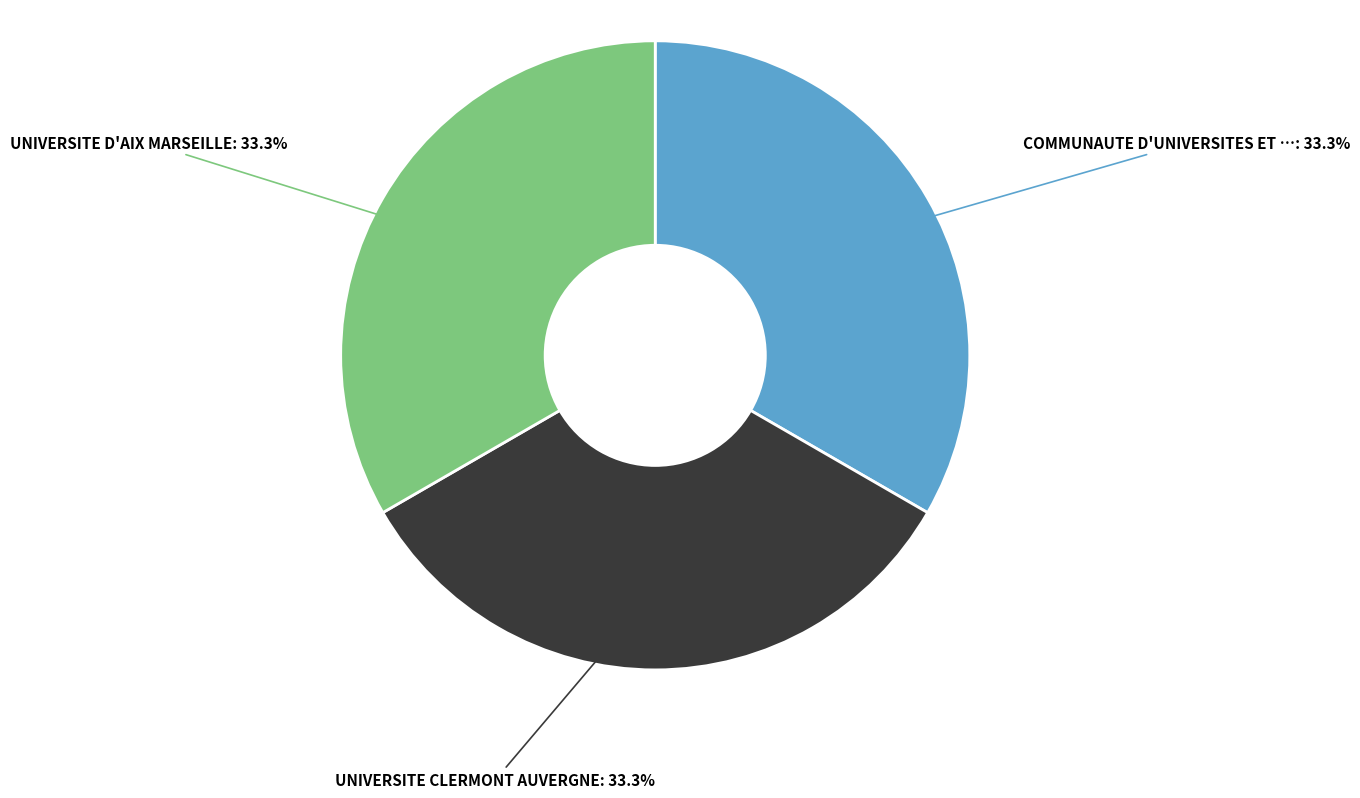

Is there any slice that represents more than half of the pie?

No